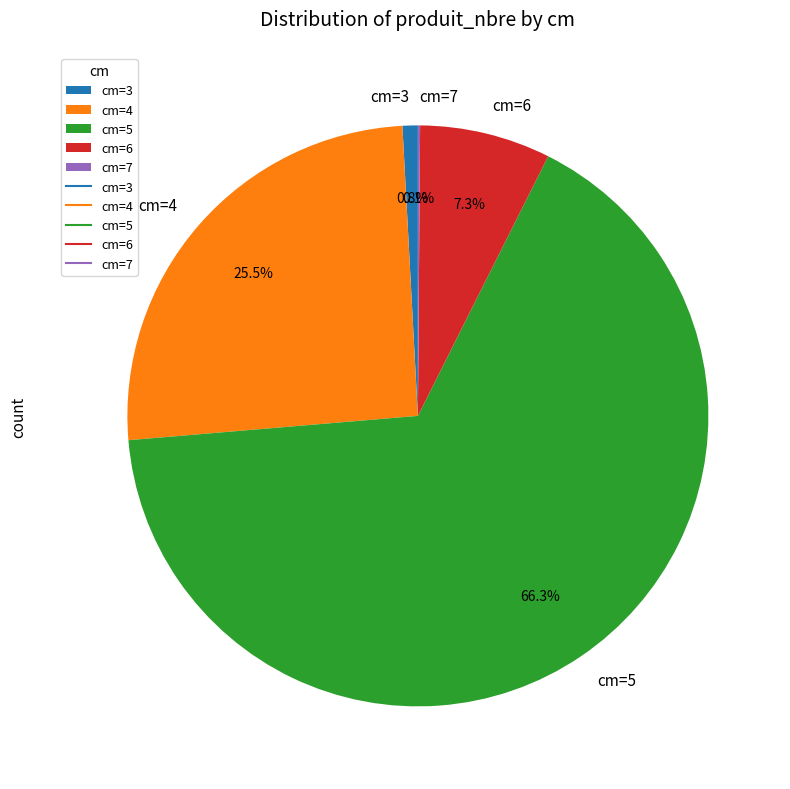

Which category accounts for the majority?

cm=5